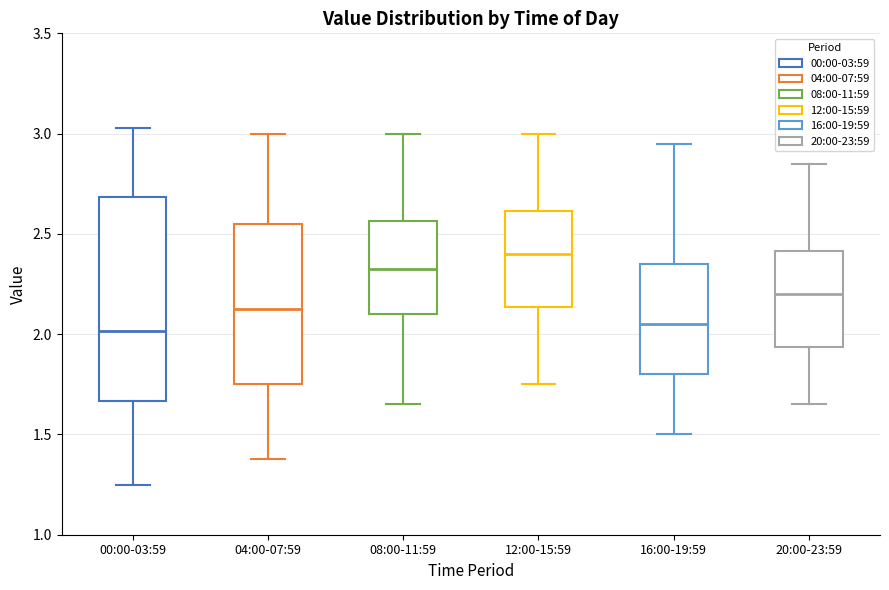

Reading left to right, read every box against the y-axis: the position of its median line, the range the box covers, and the ends of its whiskers. The values are not printed on the chart, so give them approximately, as read against the axis.

00:00-03:59: median 2.00, box 1.65 to 2.70, whiskers 1.25 to 3.05
04:00-07:59: median 2.15, box 1.75 to 2.55, whiskers 1.40 to 3.00
08:00-11:59: median 2.35, box 2.10 to 2.55, whiskers 1.65 to 3.00
12:00-15:59: median 2.40, box 2.15 to 2.60, whiskers 1.75 to 3.00
16:00-19:59: median 2.05, box 1.80 to 2.35, whiskers 1.50 to 2.95
20:00-23:59: median 2.20, box 1.95 to 2.40, whiskers 1.65 to 2.85